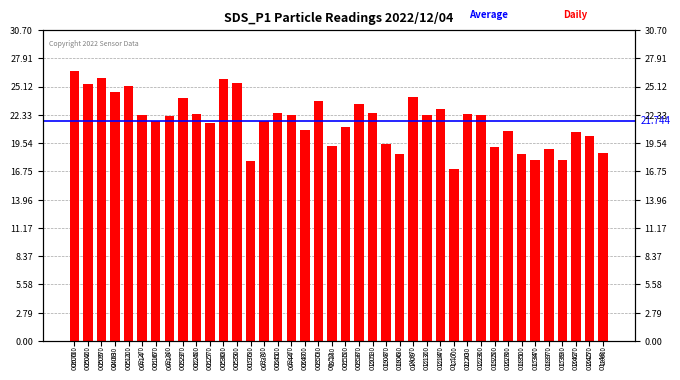

At which label does the data first exceed 22?

00:00